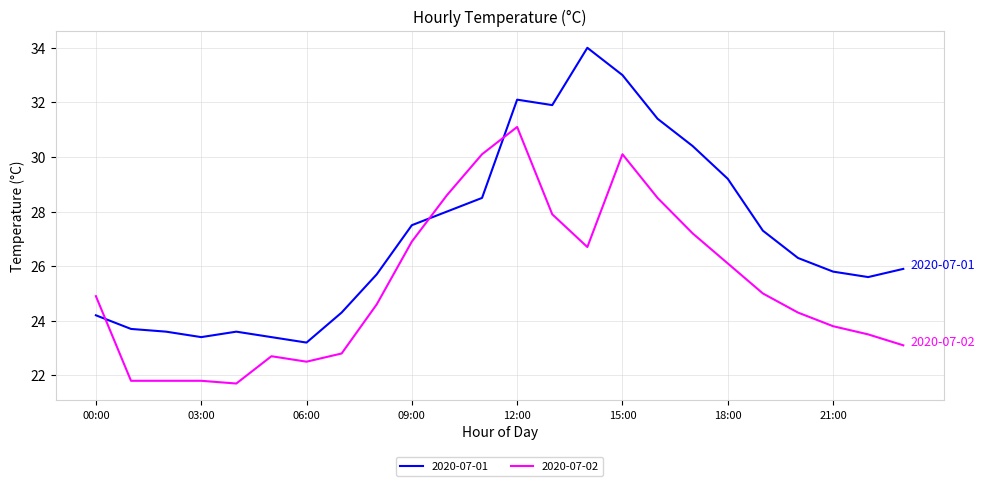

What is the difference between the maximum and minimum values in the 2020-07-02 series?

9.4